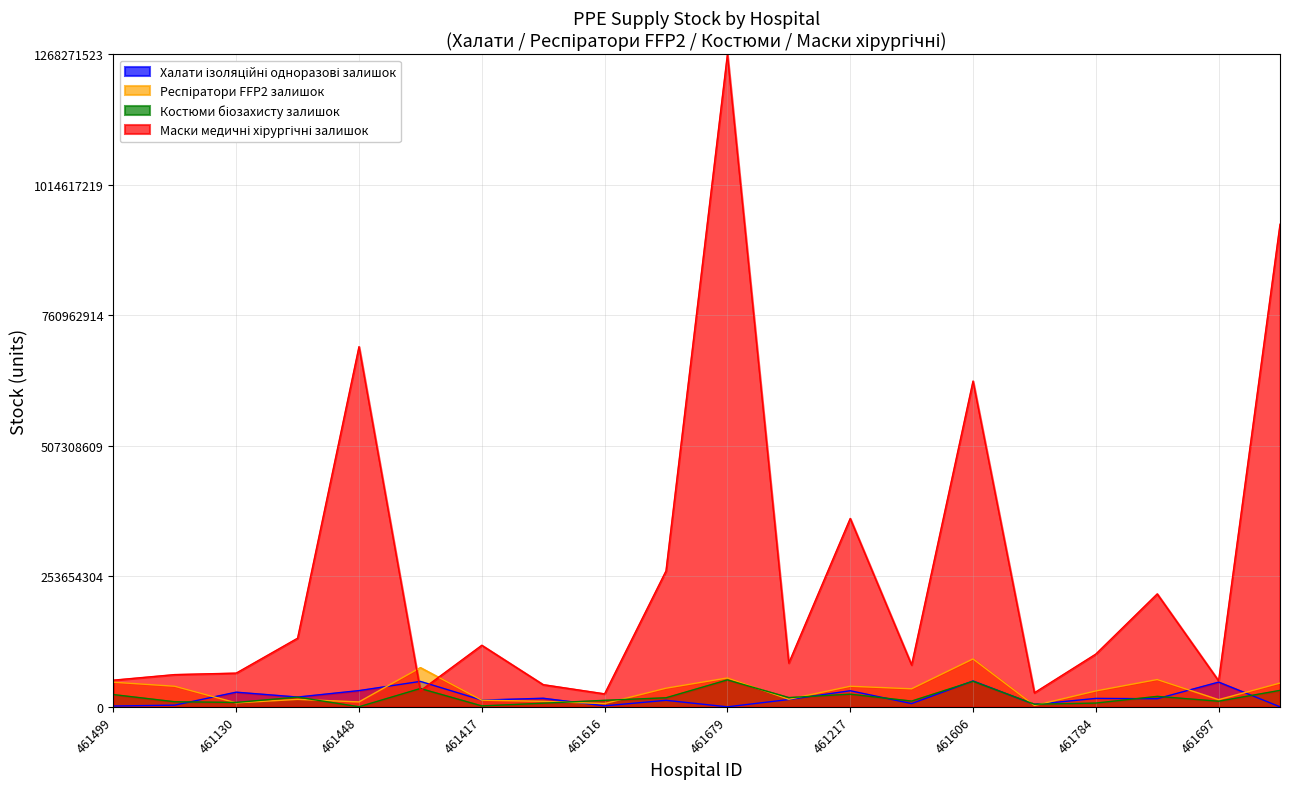

Does the chart display data point markers on the line(s)?

No